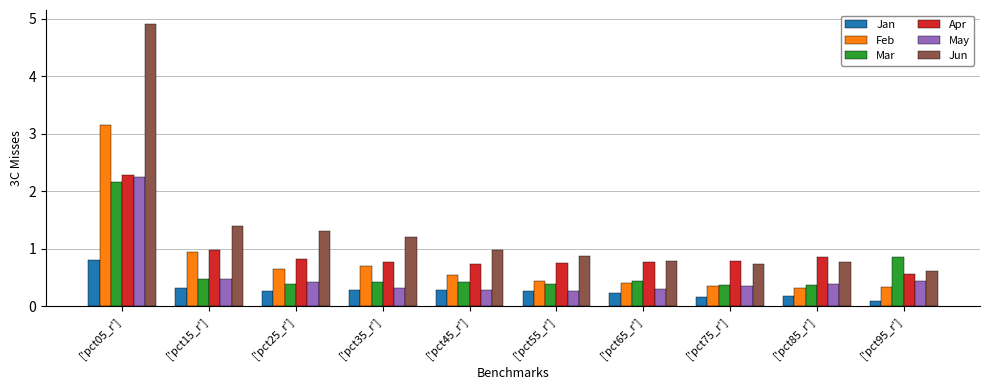

How many categories are shown in the chart?

10